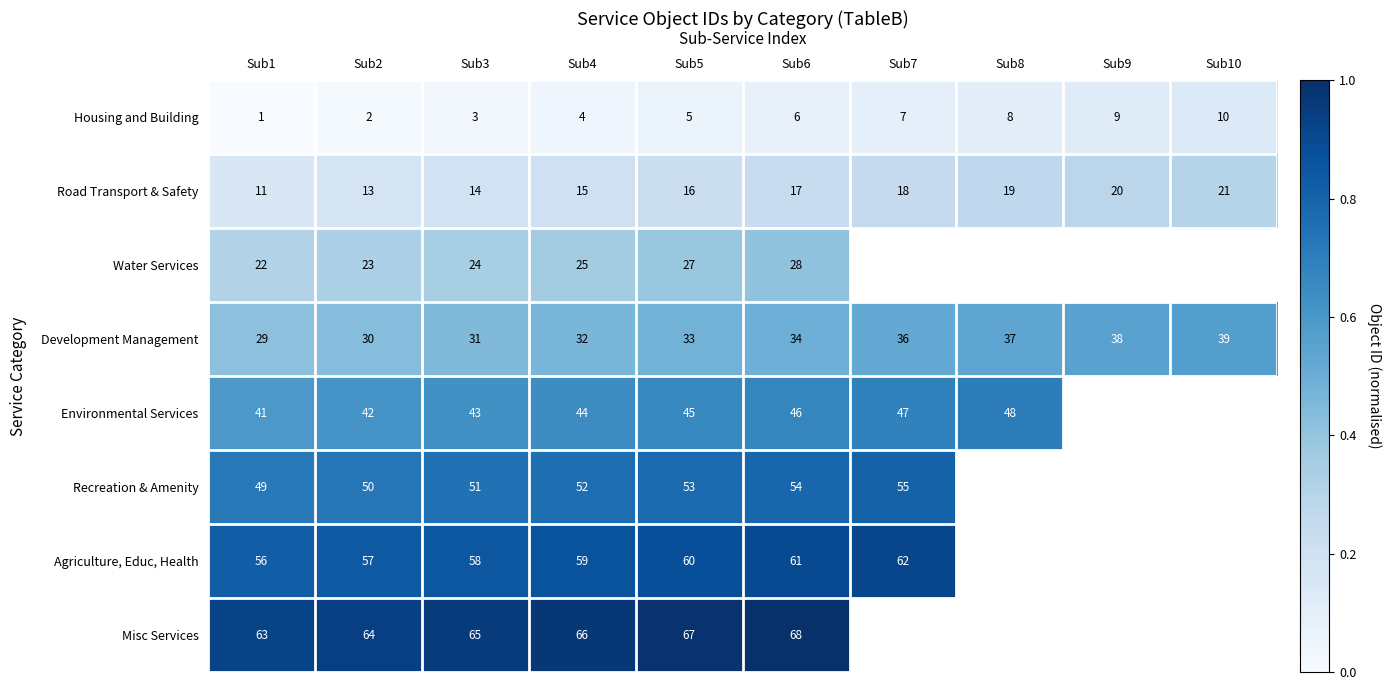

Is it true that Environmental Services equals 0.3 at Sub1?

False